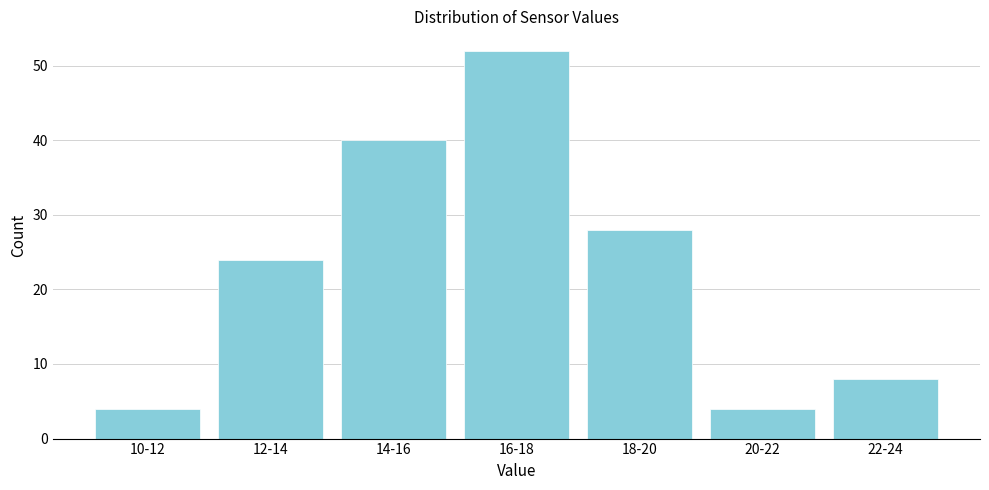

Reading right to left, extract all data points from this chart.

22-24=8	20-22=4	18-20=28	16-18=52	14-16=40	12-14=24	10-12=4